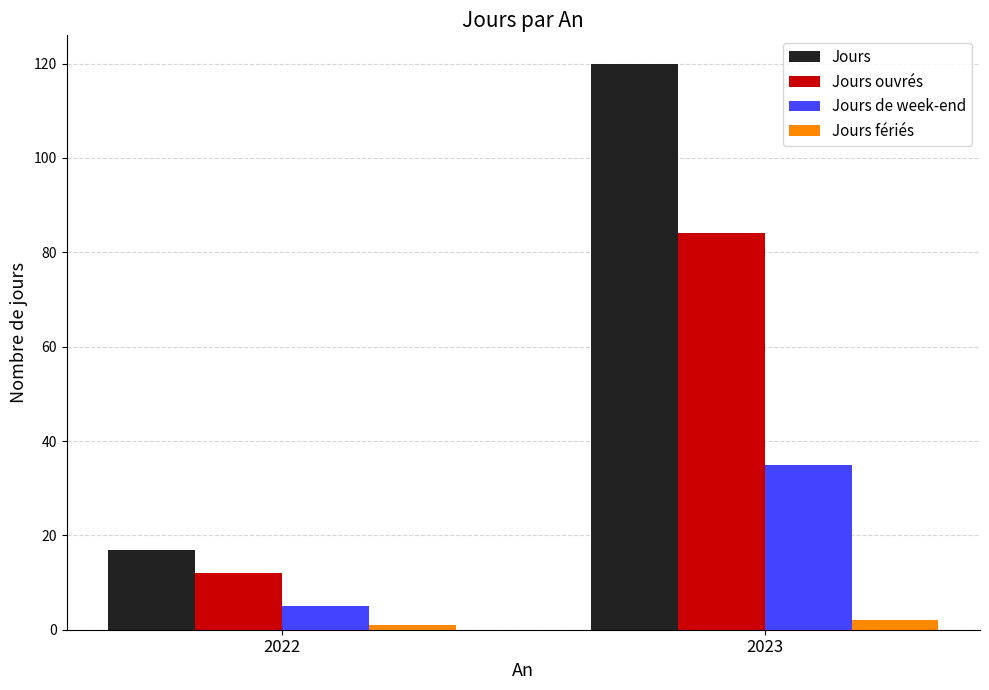

What is the minimum value shown in the chart?

1